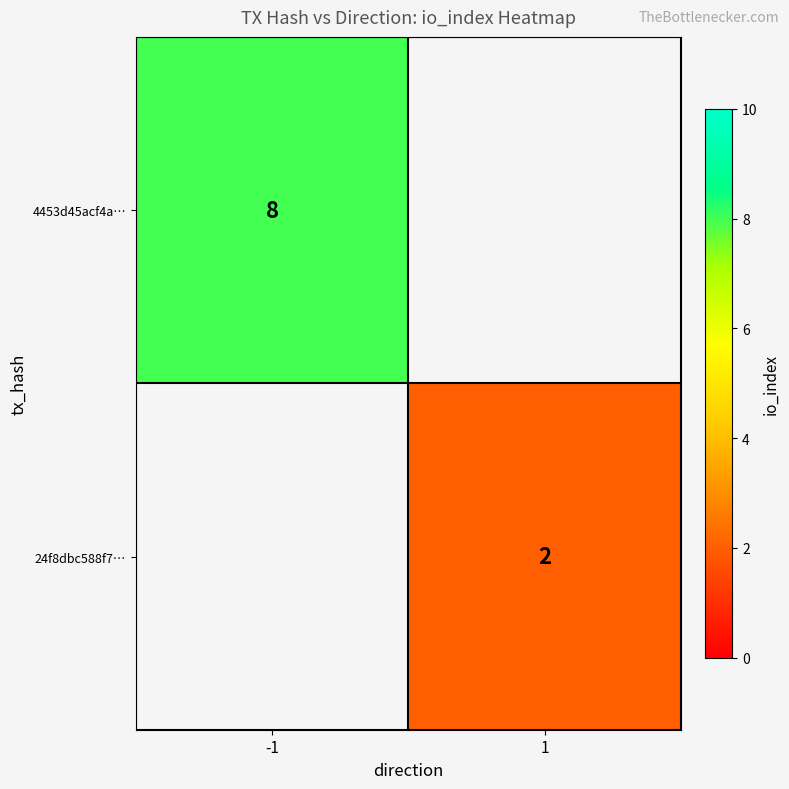

The 24f8dbc588f7… series shows 2 at 1. True or false?

True